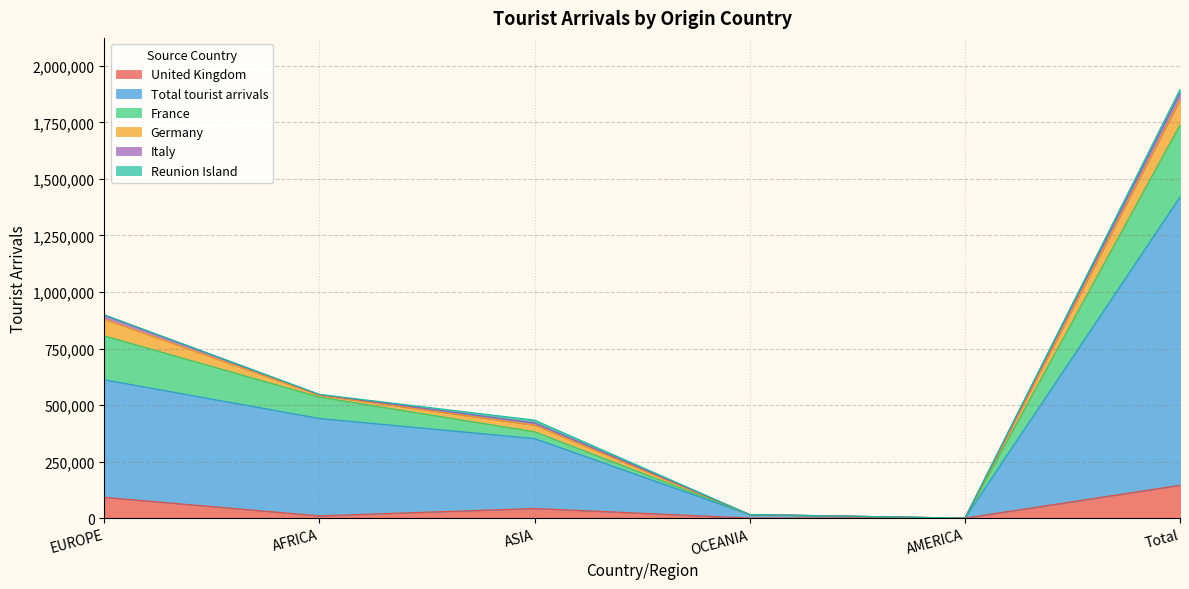

Which category has the highest value in the United Kingdom series?

Total